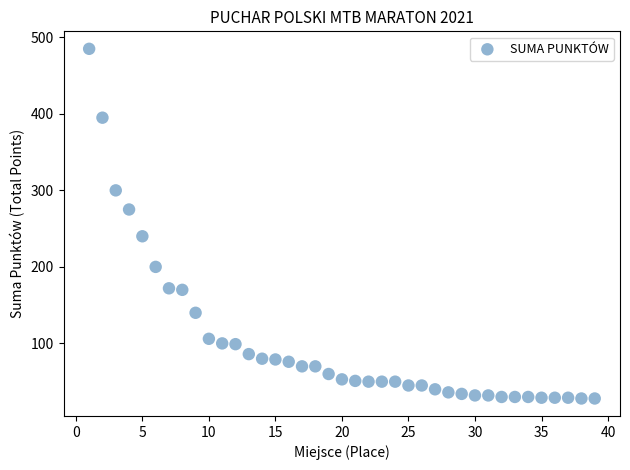

What is the range of X values (max minus min)?

38